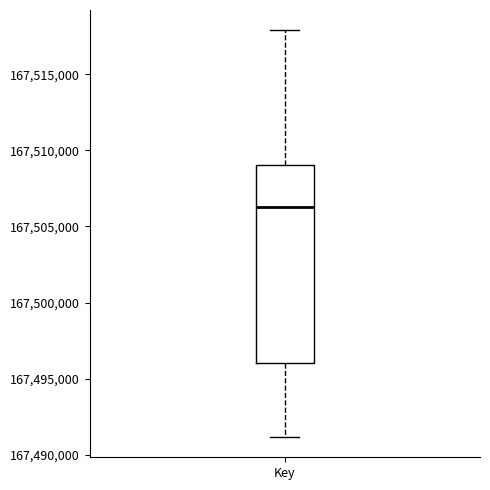

Where does the median line of the box for Key sit on the y-axis? The values are not printed on the chart, so give them approximately, as read against the axis.

167506500